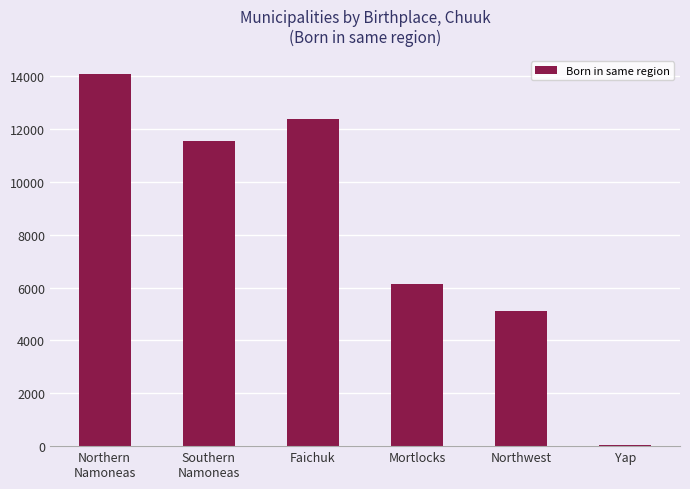

Approximately how many times larger is the value at Northern
Namoneas compared to Mortlocks?

2.3